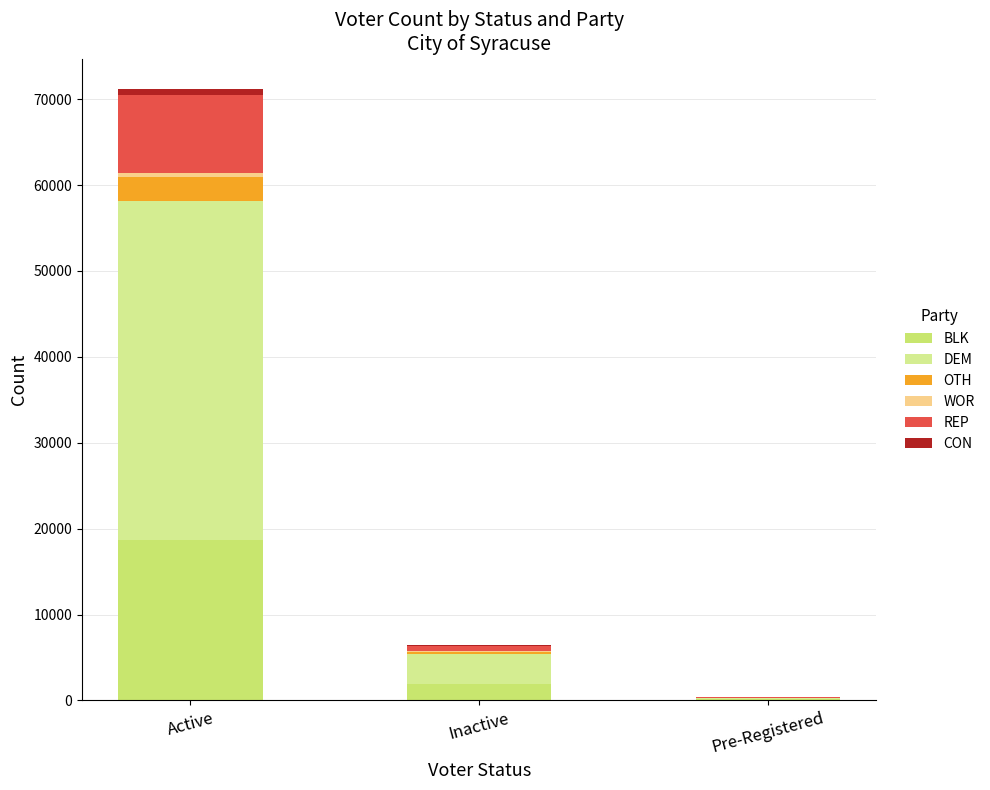

Does the chart contain stacked bars?

Yes